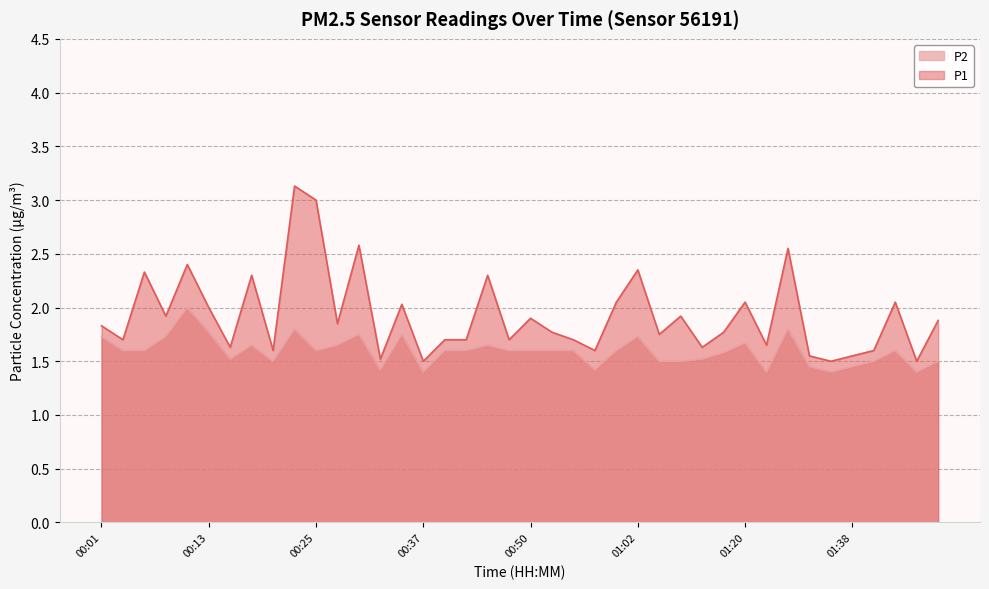

What are all the series names shown in the legend?

P2, P1